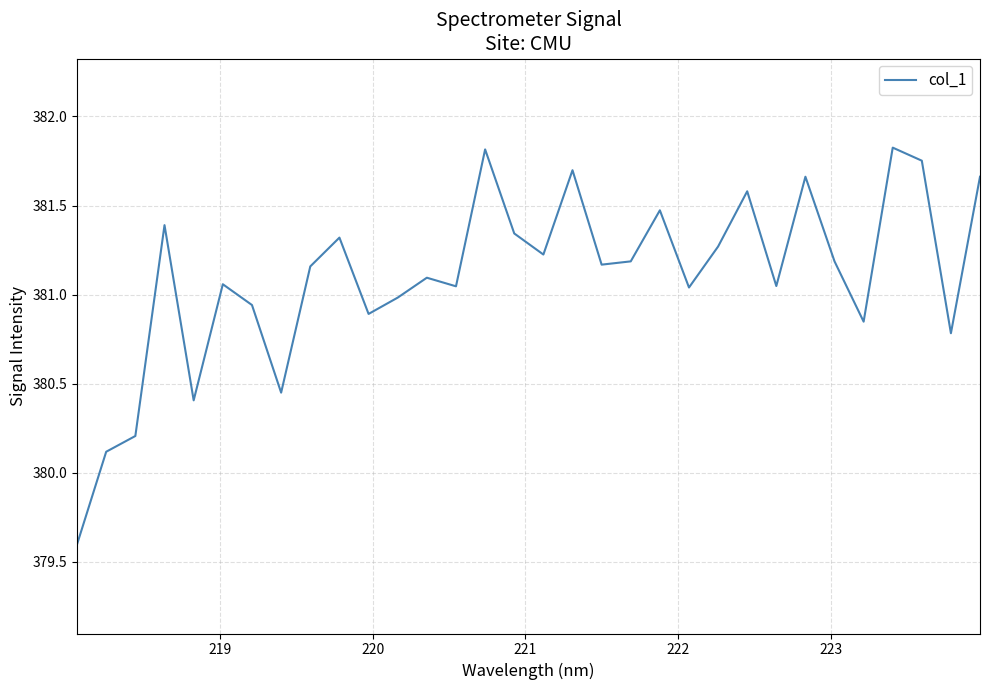

What is the difference between the maximum and minimum values?

2.2